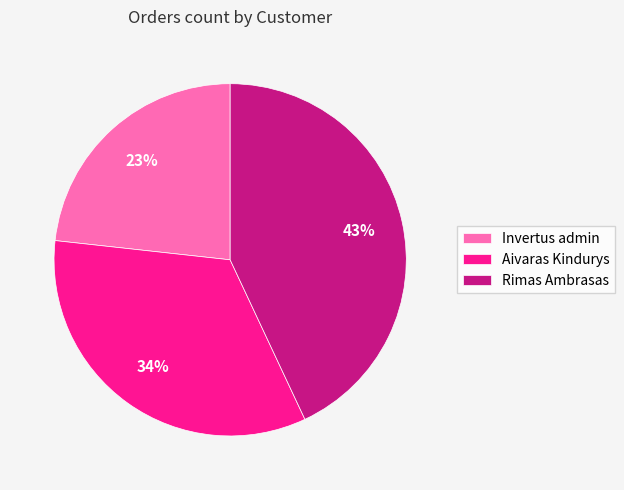

To the nearest percent, what portion does Invertus admin represent?

23%